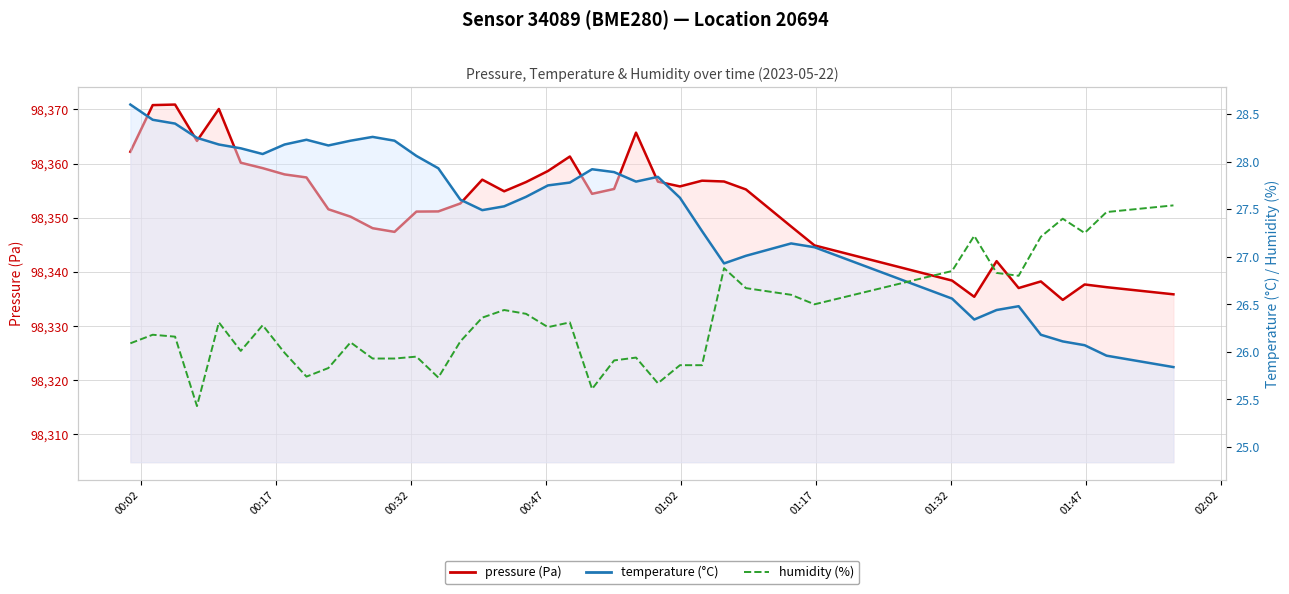

Reading right to left, extract all data points from this chart.

pressure (Pa): 98335.8	98337.2	98337.7	98334.8	98338.2	98337.0	98342.0	98335.4	98338.4	98344.9	98348.4	98355.2	98356.7	98356.8	98355.8	98356.7	98365.7	98355.3	98354.4	98361.3	98358.6	98356.6	98354.9	98357.0	98352.6	98351.2	98351.1	98347.4	98348.1	98350.2	98351.6	98357.4	98358.0	98359.2	98360.2	98370.1	98364.2	98370.9	98370.8	98362.2
temperature (°C): 25.8	26.0	26.1	26.1	26.2	26.5	26.4	26.3	26.6	27.1	27.1	27.0	26.9	27.3	27.6	27.8	27.8	27.9	27.9	27.8	27.8	27.6	27.5	27.5	27.6	27.9	28.1	28.2	28.3	28.2	28.2	28.2	28.2	28.1	28.1	28.2	28.2	28.4	28.4	28.6
humidity (%): 27.5	27.5	27.2	27.4	27.2	26.8	26.8	27.2	26.9	26.5	26.6	26.7	26.9	25.9	25.9	25.7	25.9	25.9	25.6	26.3	26.3	26.4	26.4	26.4	26.1	25.7	25.9	25.9	25.9	26.1	25.8	25.7	26.0	26.3	26.0	26.3	25.4	26.2	26.2	26.1